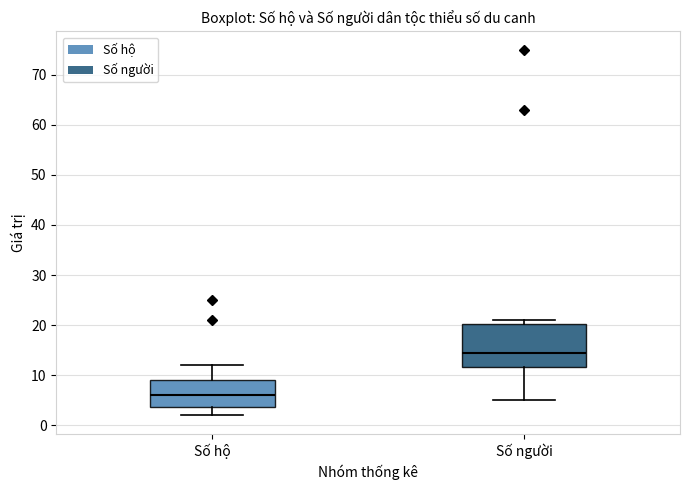

Reading left to right, read every box against the y-axis: the position of its median line, the range the box covers, and the ends of its whiskers. The values are not printed on the chart, so give them approximately, as read against the axis.

Số hộ: median 6, box 4 to 9, whiskers 2 to 12
Số người: median 15, box 12 to 20, whiskers 5 to 21